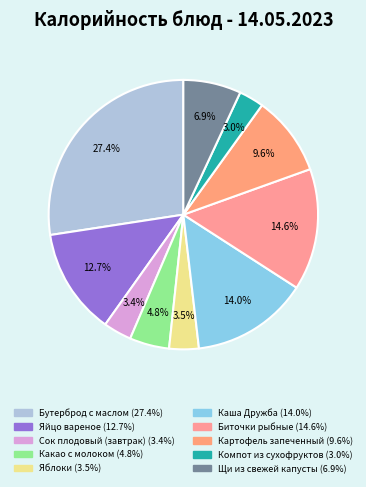

True or false: Картофель запеченный accounts for 10% of the total.

True